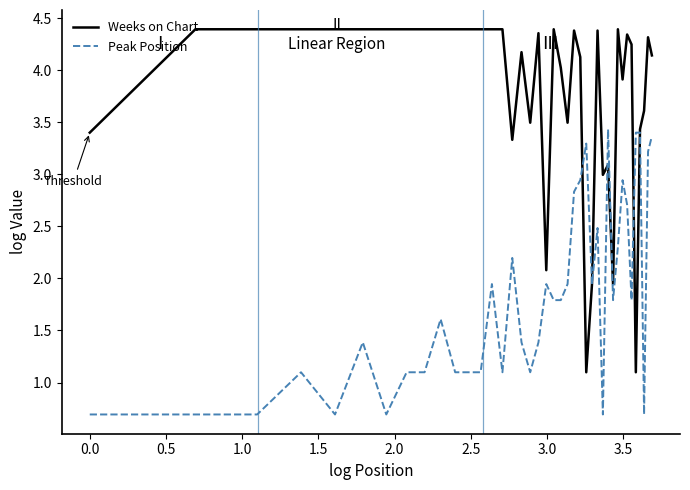

How many lines are shown in the chart?

2